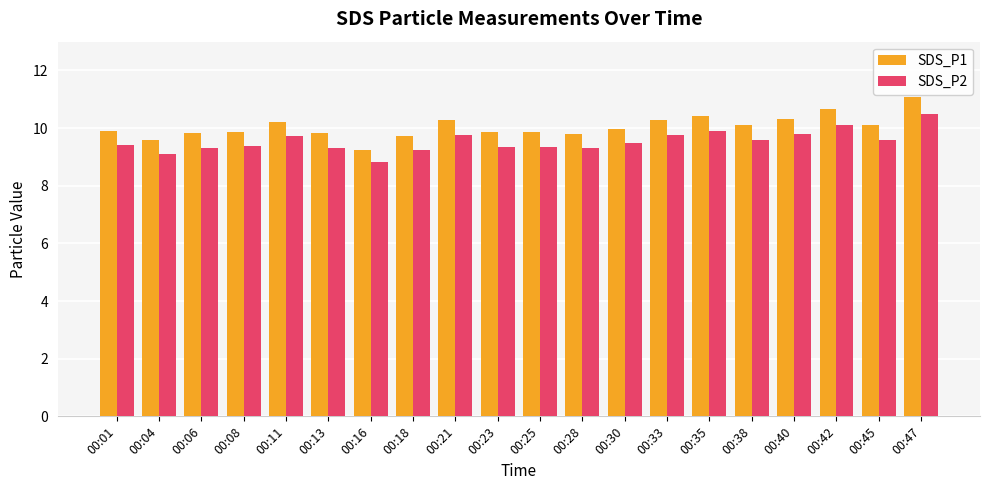

Are the bars horizontal?

No